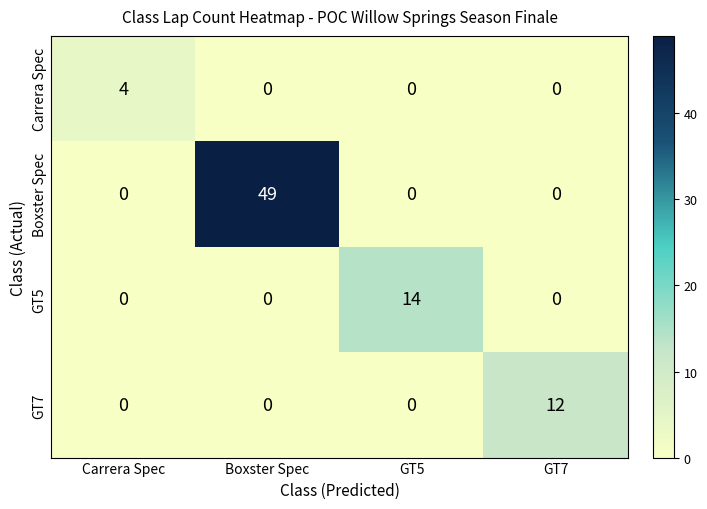

The Boxster Spec series shows 27 at Boxster Spec. True or false?

False